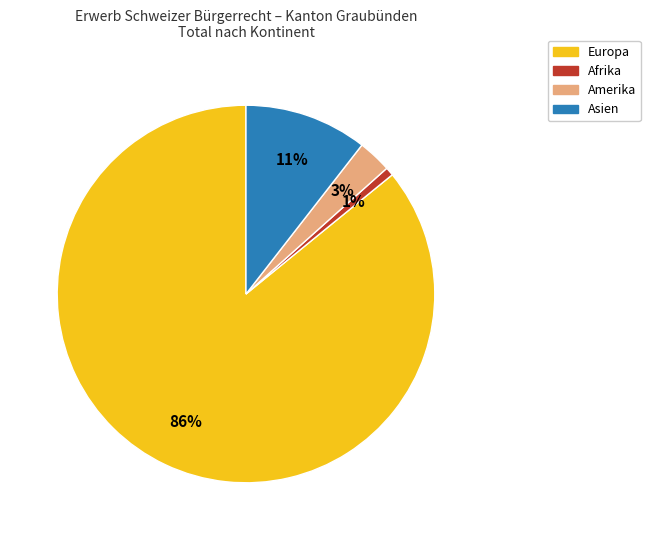

To the nearest percent, what percentage of the pie is Amerika?

3%